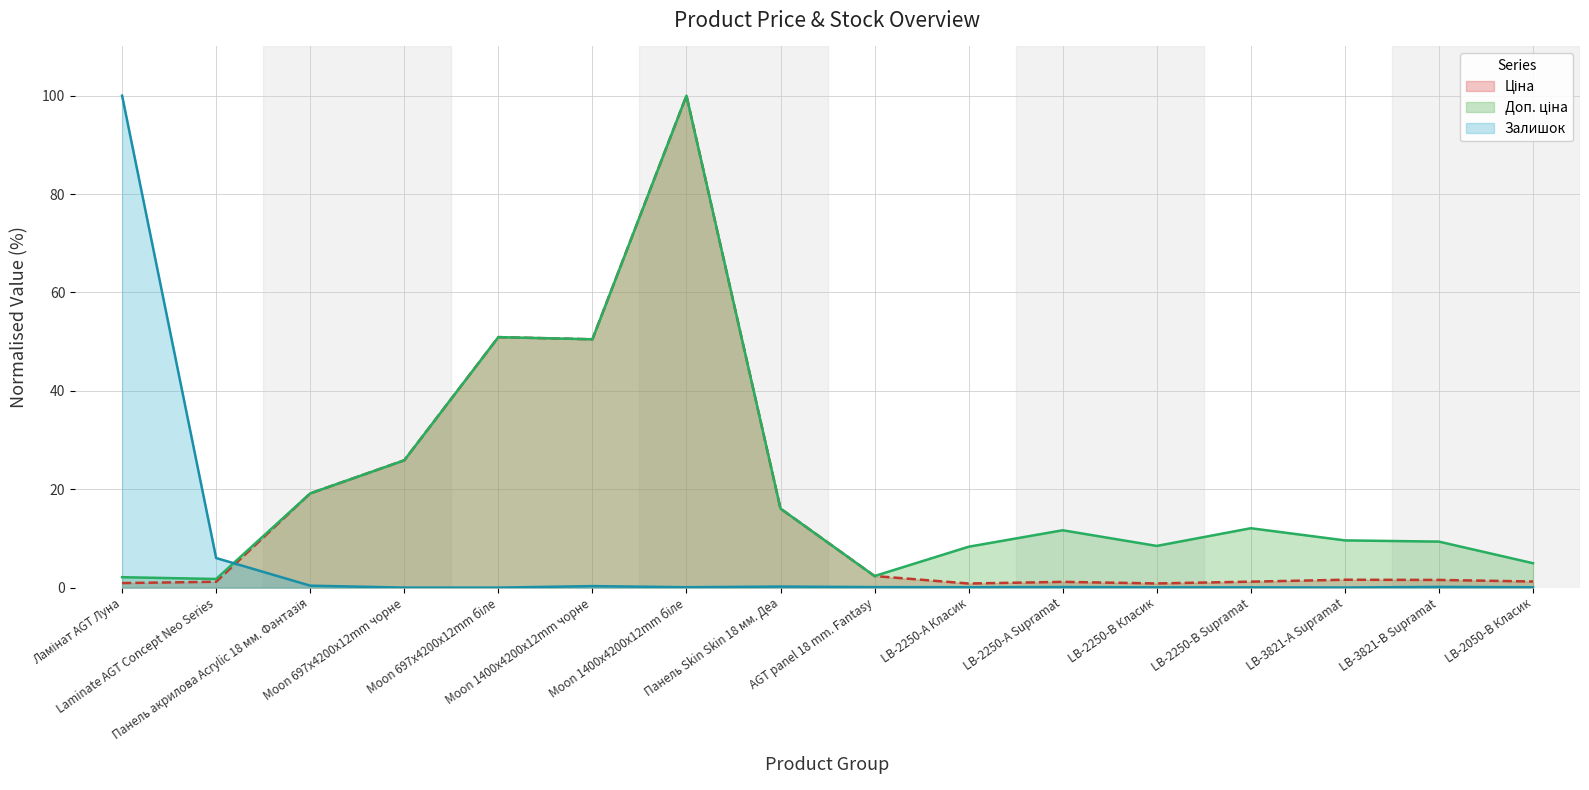

In Залишок, how many points are higher than both neighbors (excluding endpoints)?

4